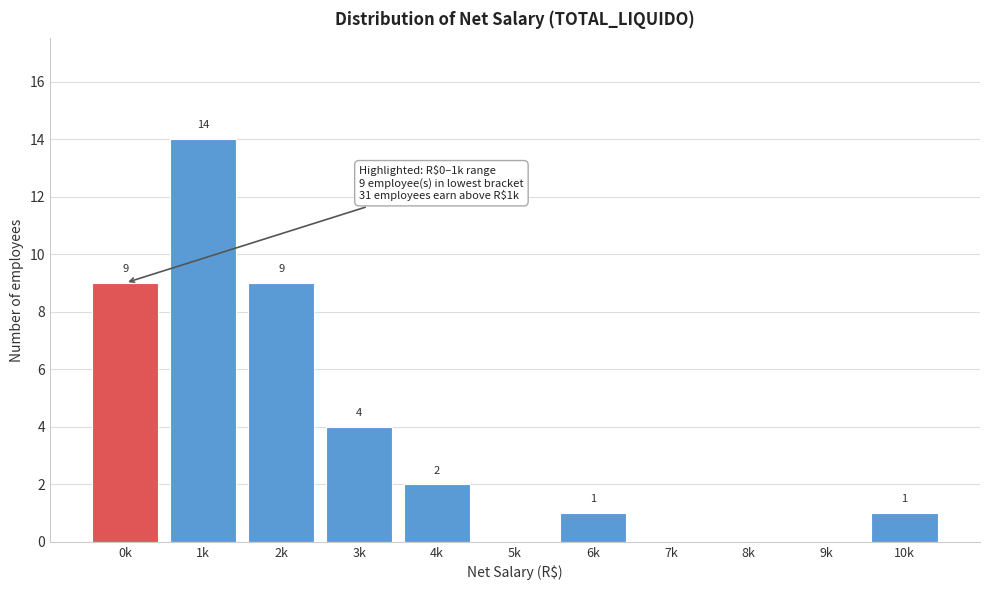

Reading left to right, list all the values displayed in this chart.

0k=9	1k=14	2k=9	3k=4	4k=2	5k=0	6k=1	7k=0	8k=0	9k=0	10k=1